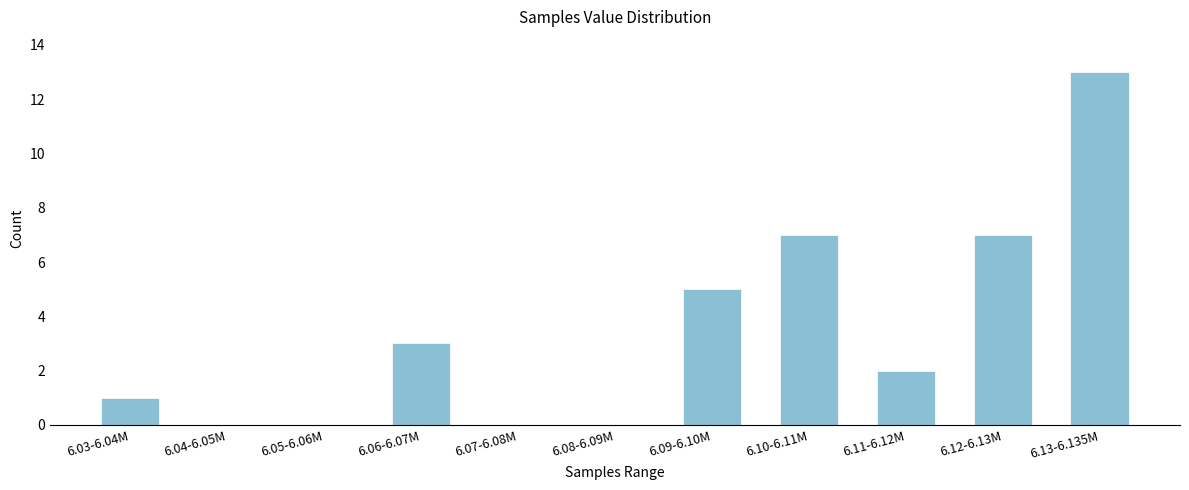

Reading left to right, list all the values displayed in this chart.

6.03-6.04M=1	6.04-6.05M=0	6.05-6.06M=0	6.06-6.07M=3	6.07-6.08M=0	6.08-6.09M=0	6.09-6.10M=5	6.10-6.11M=7	6.11-6.12M=2	6.12-6.13M=7	6.13-6.135M=13